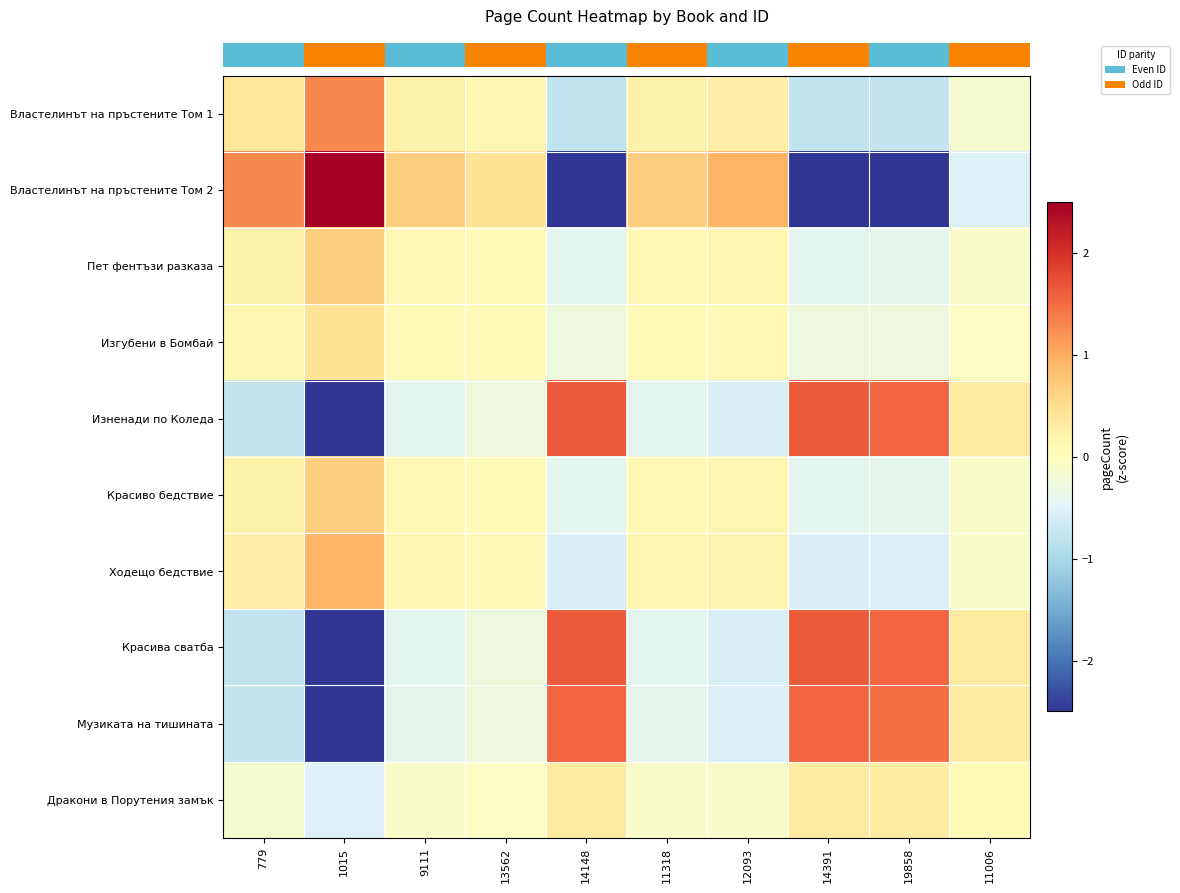

Which series has the widest spread of values?

row_1